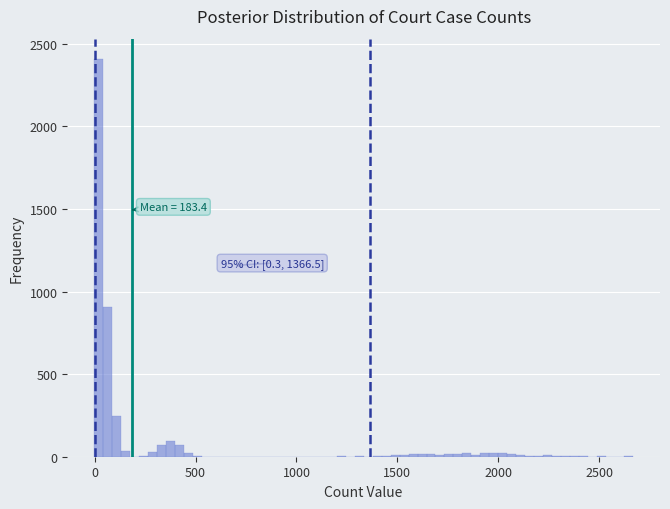

Around what value on the x-axis is the tallest bar? Give the approximate position of its centre, as read against the axis.

0